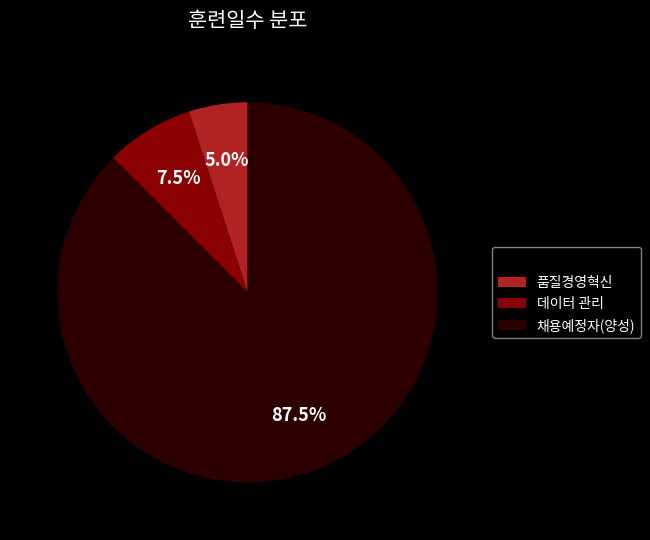

Combined, do 데이터 관리 and 채용예정자(양성) account for over 50%?

Yes